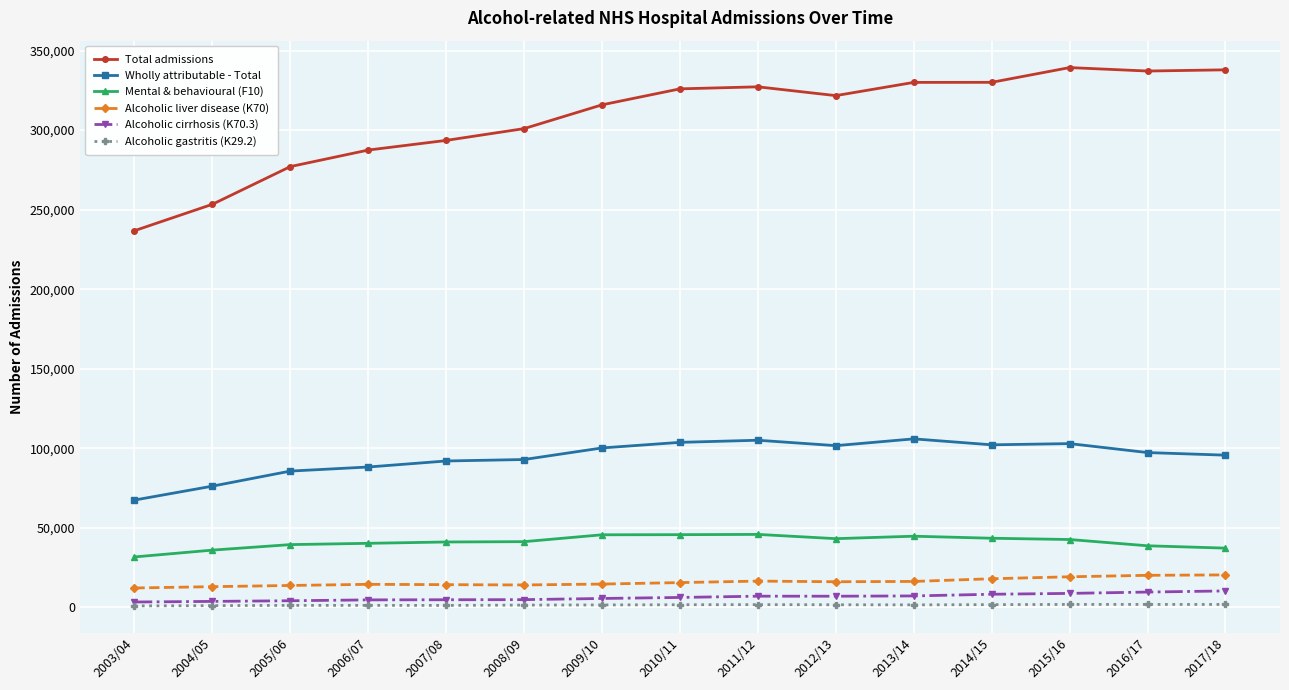

Is the value of Total admissions at 2007/08 greater than the value of Wholly attributable - Total at 2014/15?

Yes